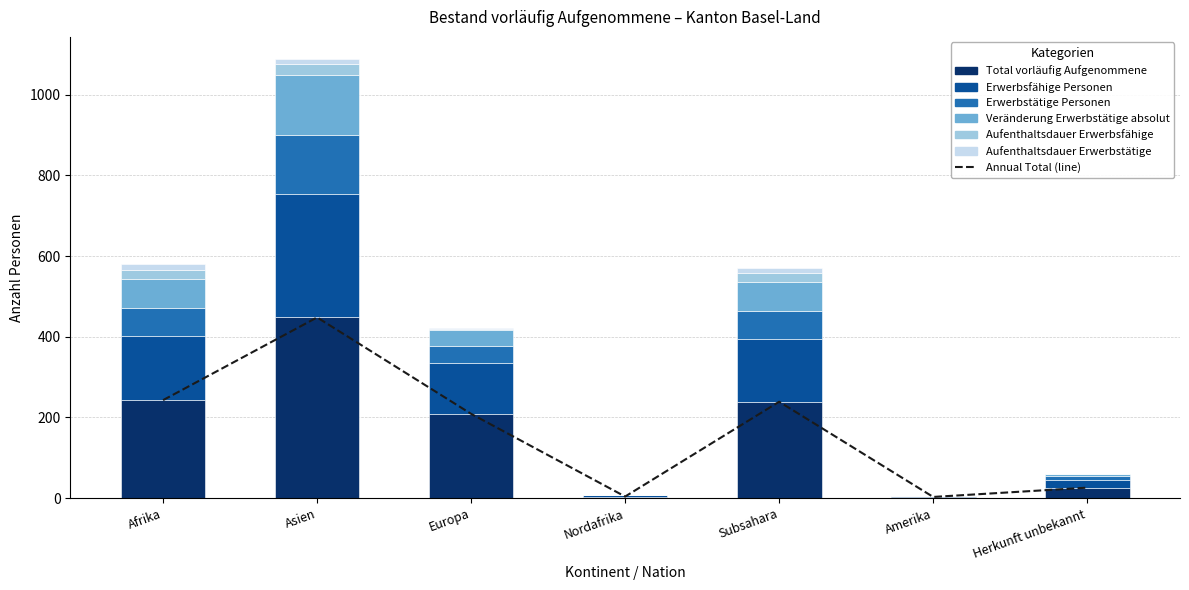

At Afrika, list the series in order from smallest to largest.

Aufenthaltsdauer Erwerbstätige, Aufenthaltsdauer Erwerbsfähige, Erwerbstätige Personen, Veränderung Erwerbstätige absolut, Erwerbsfähige Personen, Total vorläufig Aufgenommene